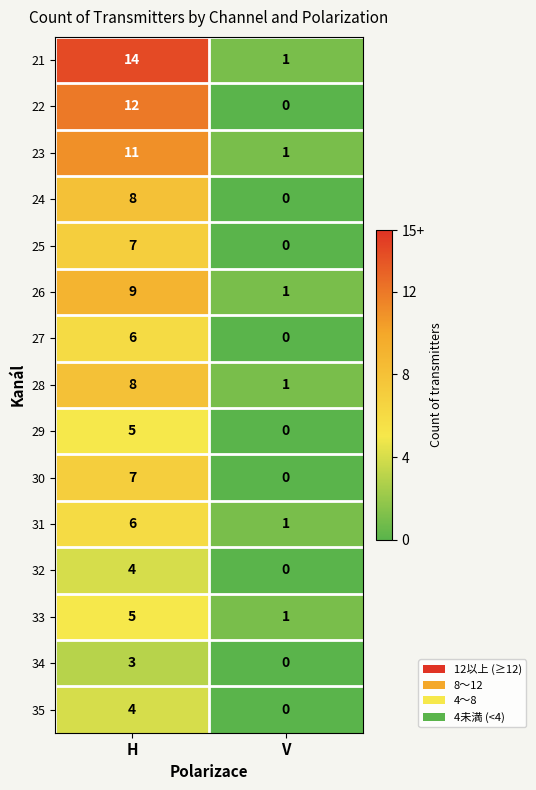

Read the 24 value at H.

8